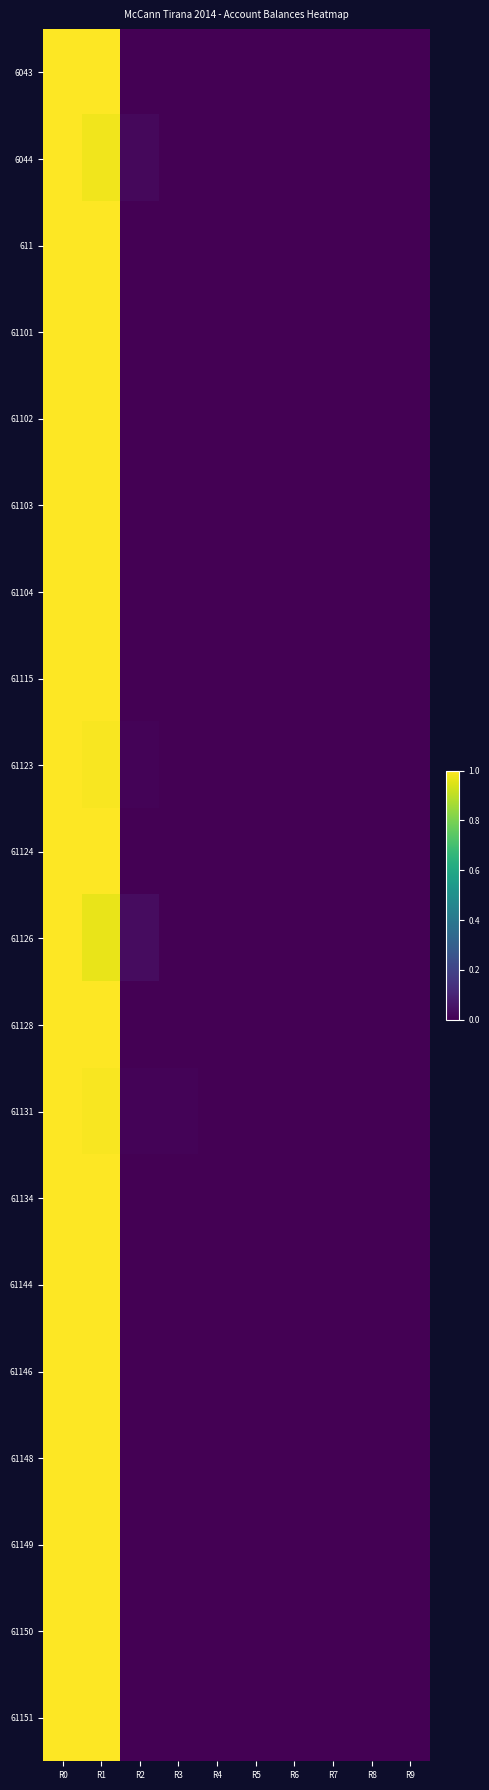

Between R1 and R6, which series saw the biggest shift?

6043